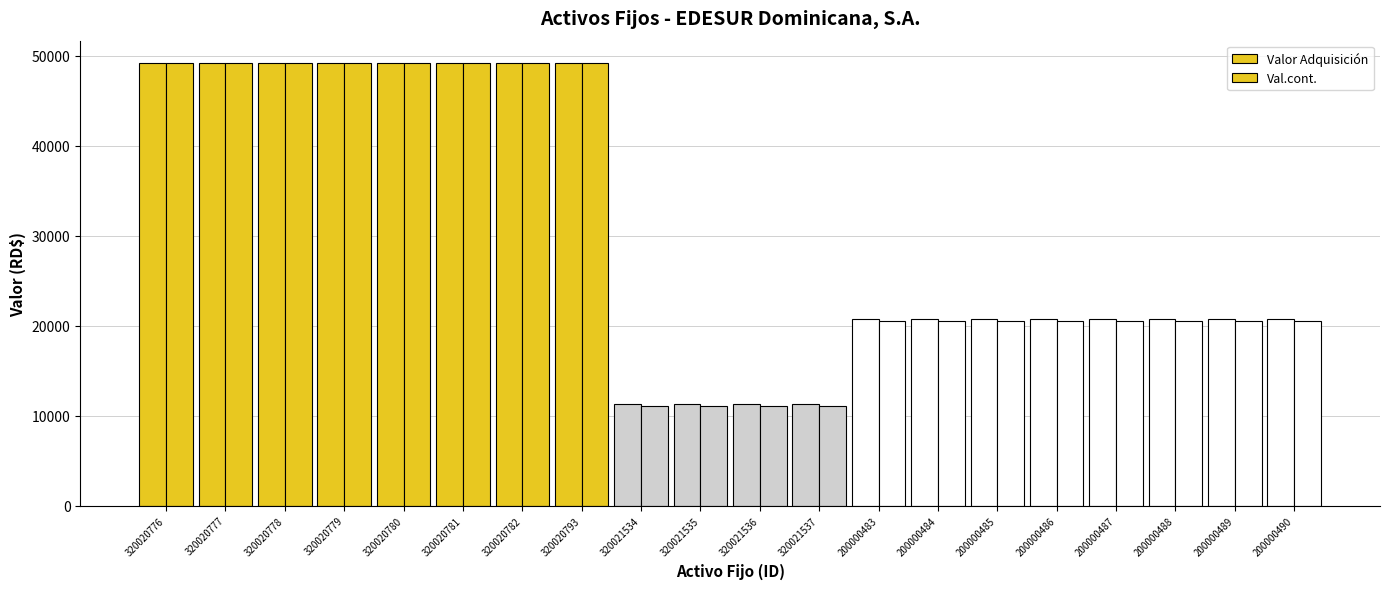

What is the maximum value for Val.cont.?

49235.9